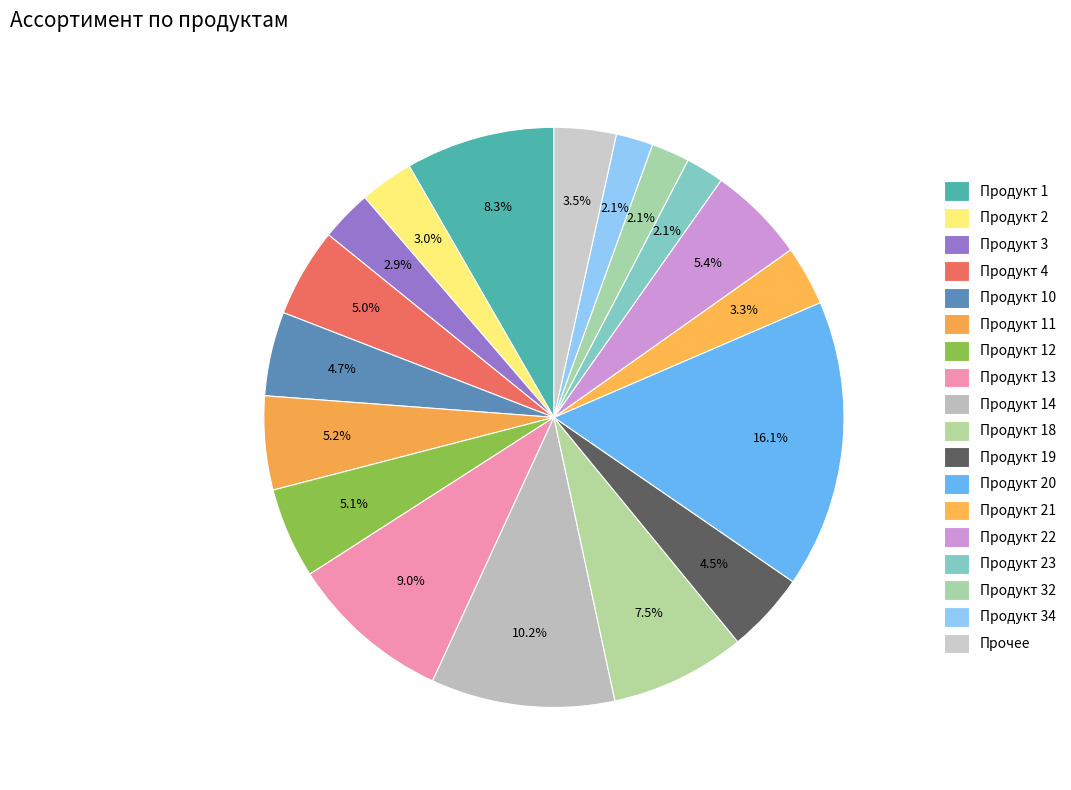

Count the number of slices in the pie.

18